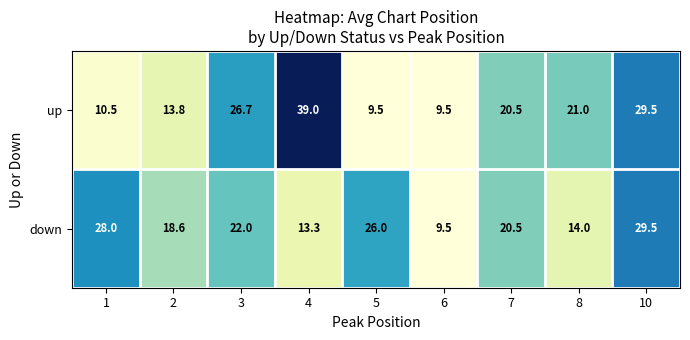

Rank the series by their maximum value, from highest to lowest.

up, down